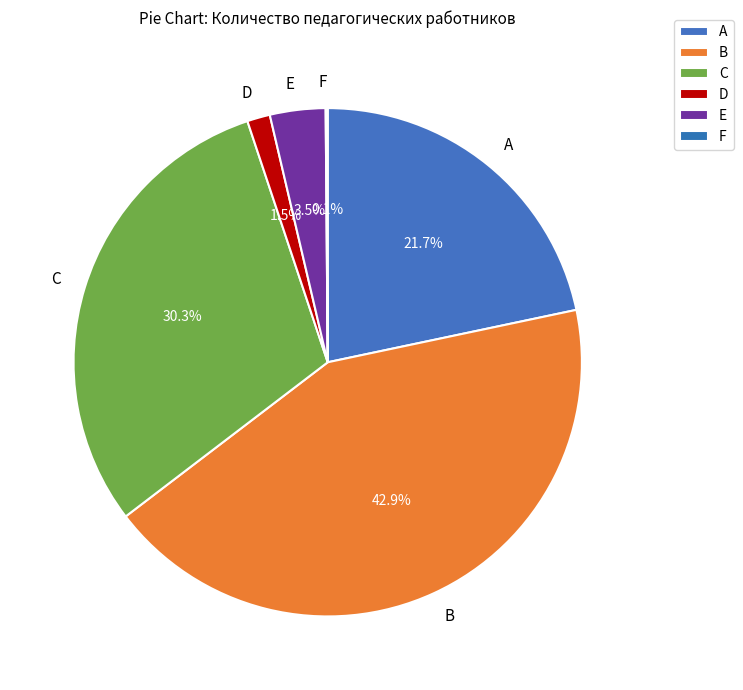

Is there any slice that represents more than half of the pie?

No